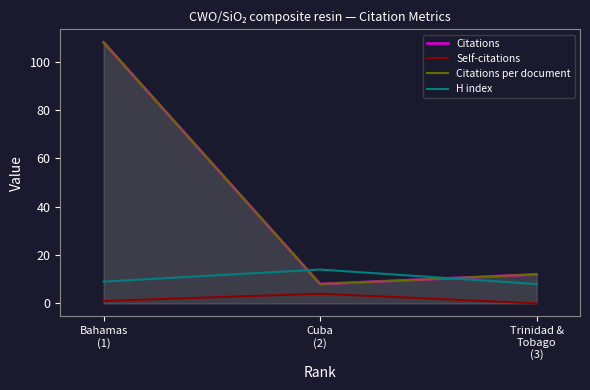

Which category has the highest value in the Self-citations series?

Cuba
(2)